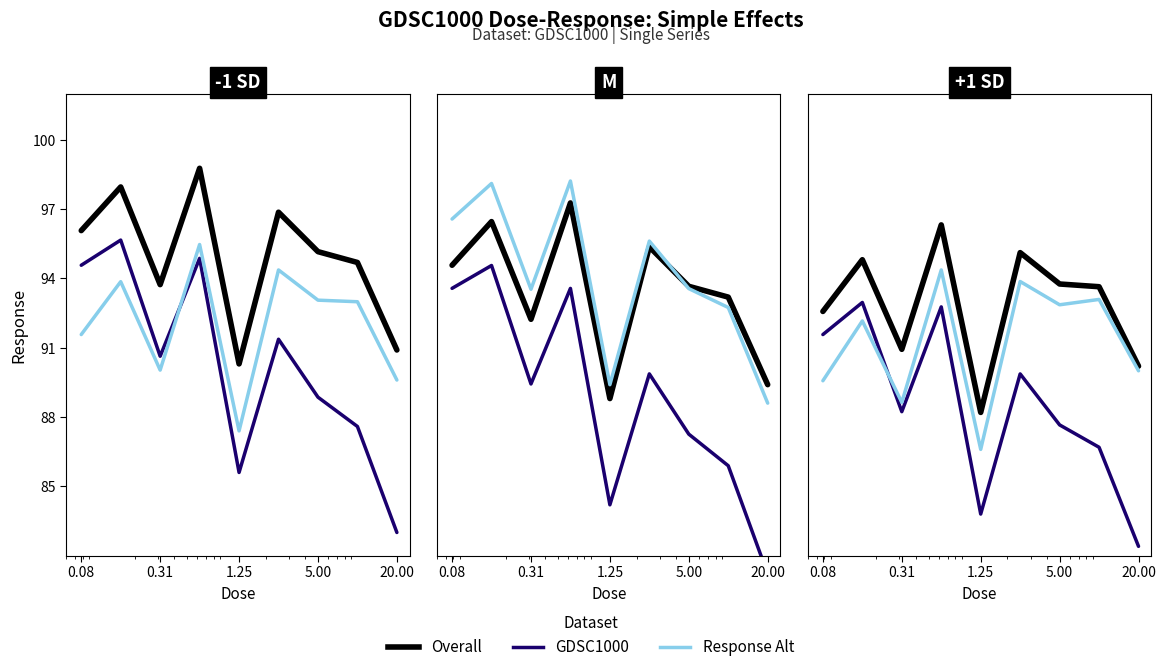

What position from the right is 0.08?

9